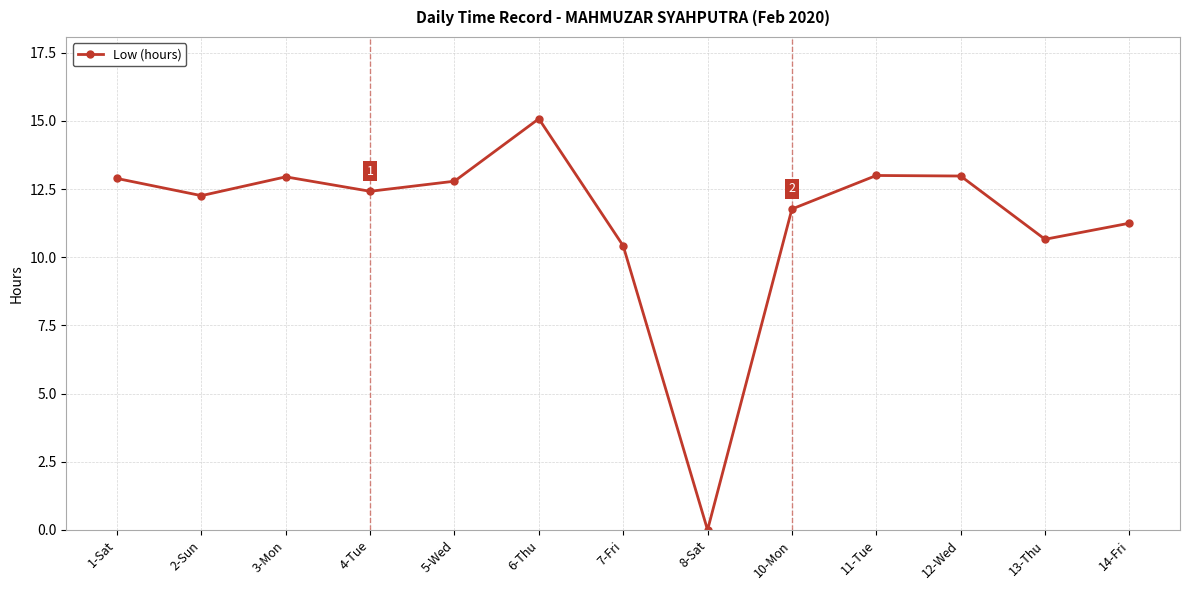

Is it true that the value at 7-Fri is 3.2?

False